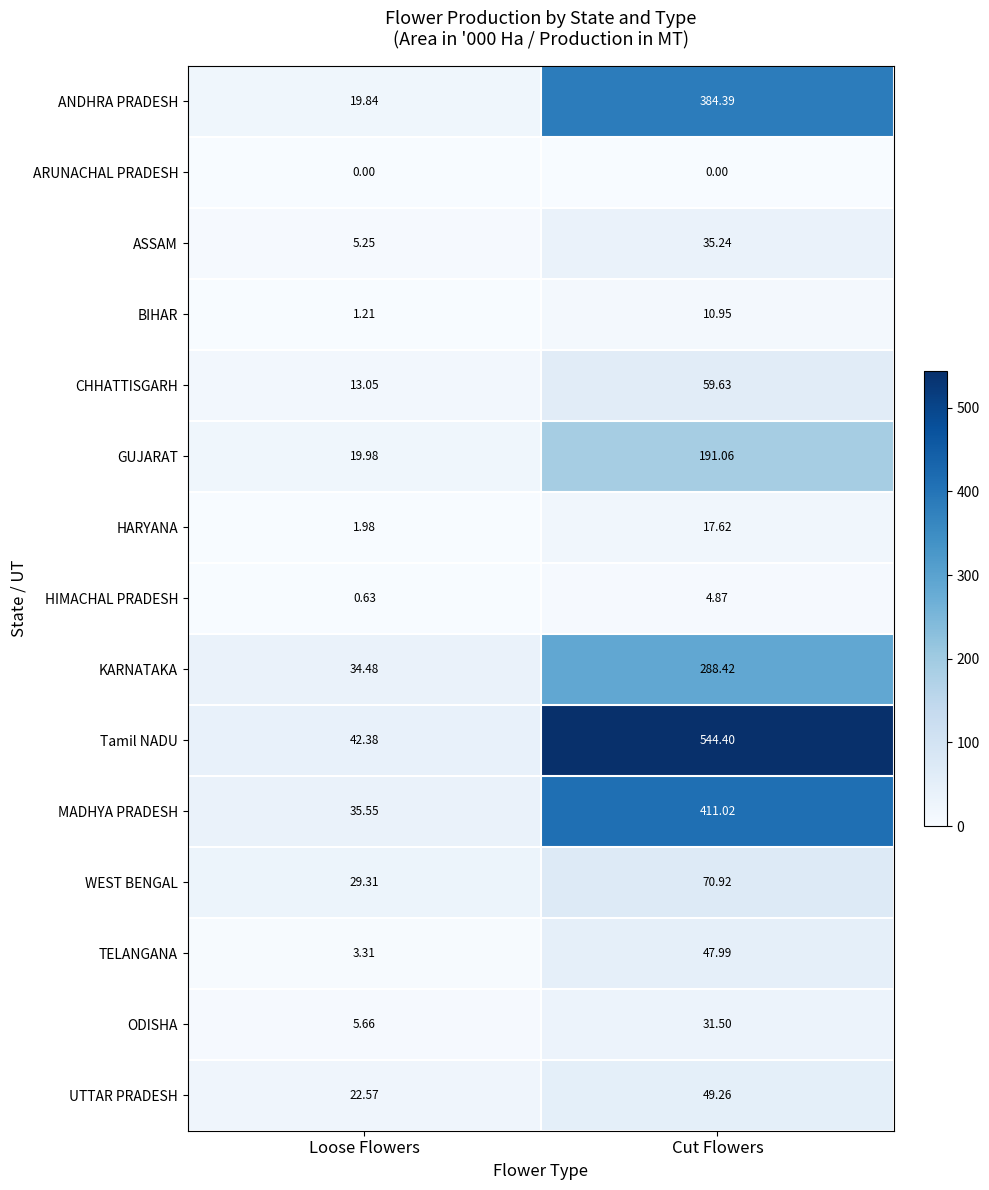

List the labels in order of Tamil NADU value, largest first.

Cut Flowers, Loose Flowers